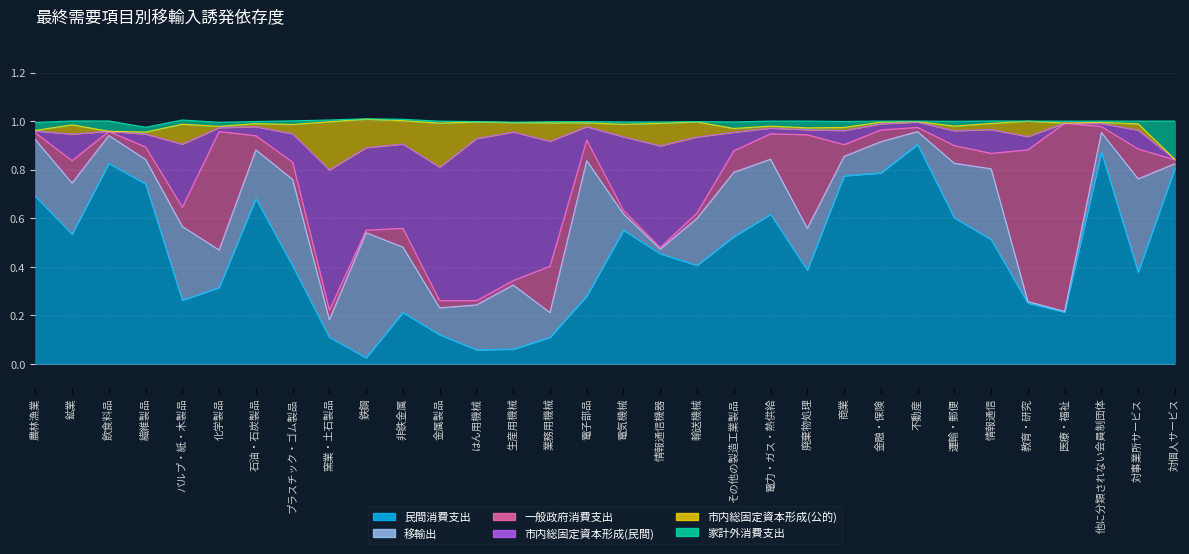

Read the 民間消費支出 value at 農林漁業.

0.7